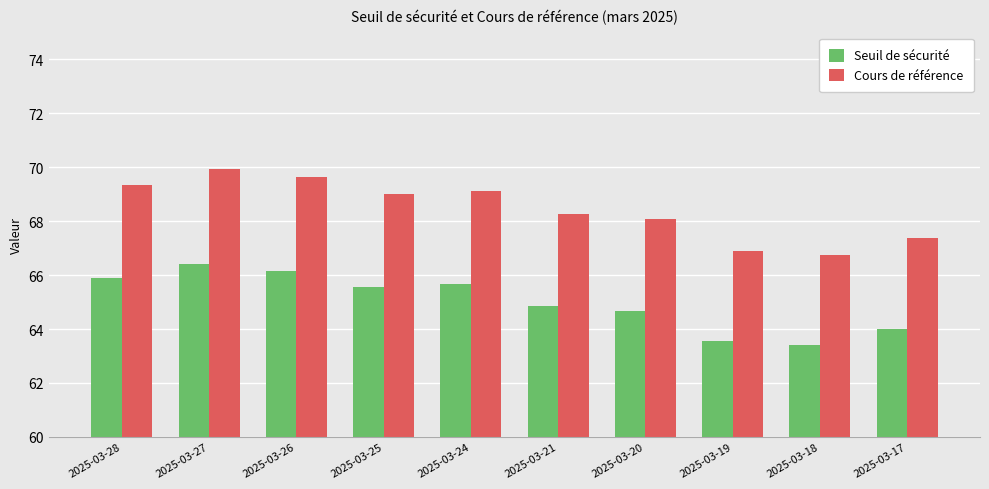

Read the Cours de référence value at 2025-03-20.

68.1